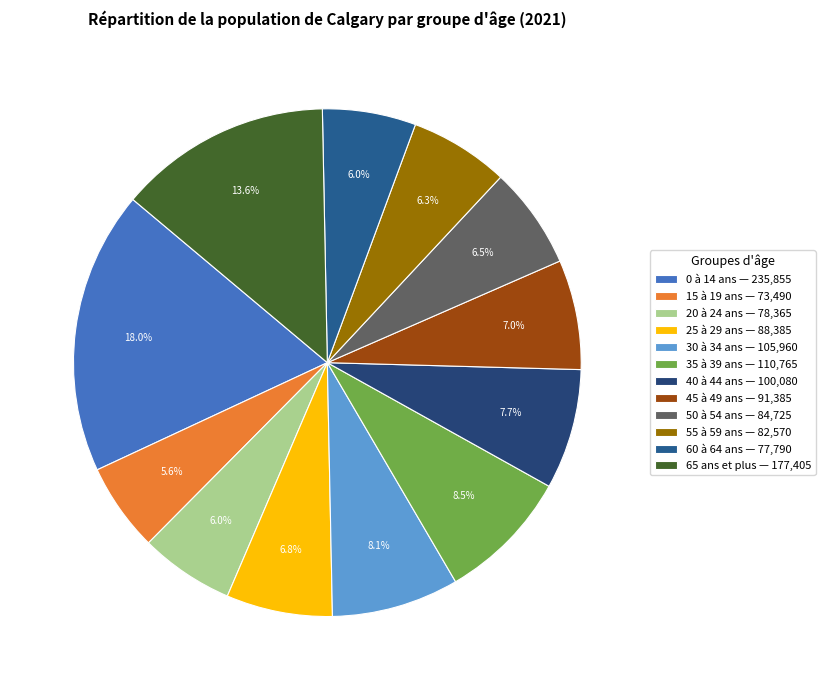

Rank the categories by value from lowest to highest.

15 à 19 ans, 60 à 64 ans, 20 à 24 ans, 55 à 59 ans, 50 à 54 ans, 25 à 29 ans, 45 à 49 ans, 40 à 44 ans, 30 à 34 ans, 35 à 39 ans, 65 ans et plus, 0 à 14 ans